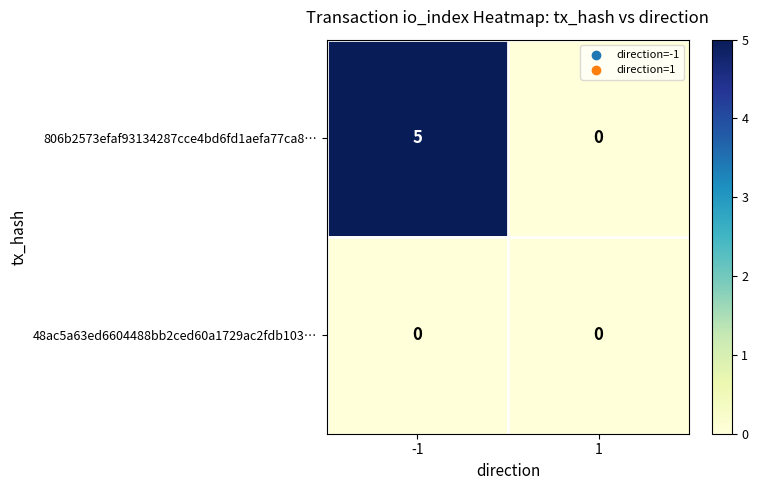

Rank the categories by 806b2573efaf93134287cce4bd6fd1aefa77ca8… value from lowest to highest.

1, -1